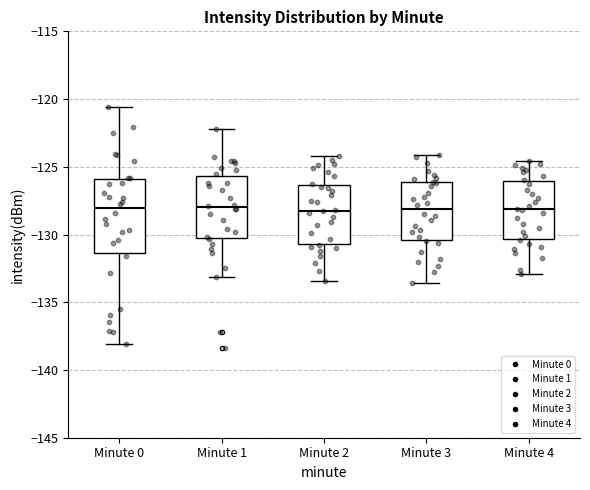

Reading left to right, read every box against the y-axis: the position of its median line, the range the box covers, and the ends of its whiskers. The values are not printed on the chart, so give them approximately, as read against the axis.

Minute 0: median -128.0, box -131.5 to -126.0, whiskers -138.0 to -120.5
Minute 1: median -128.0, box -130.5 to -125.5, whiskers -133.0 to -122.0
Minute 2: median -128.0, box -130.5 to -126.5, whiskers -133.5 to -124.0
Minute 3: median -128.0, box -130.5 to -126.0, whiskers -133.5 to -124.0
Minute 4: median -128.0, box -130.5 to -126.0, whiskers -133.0 to -124.5